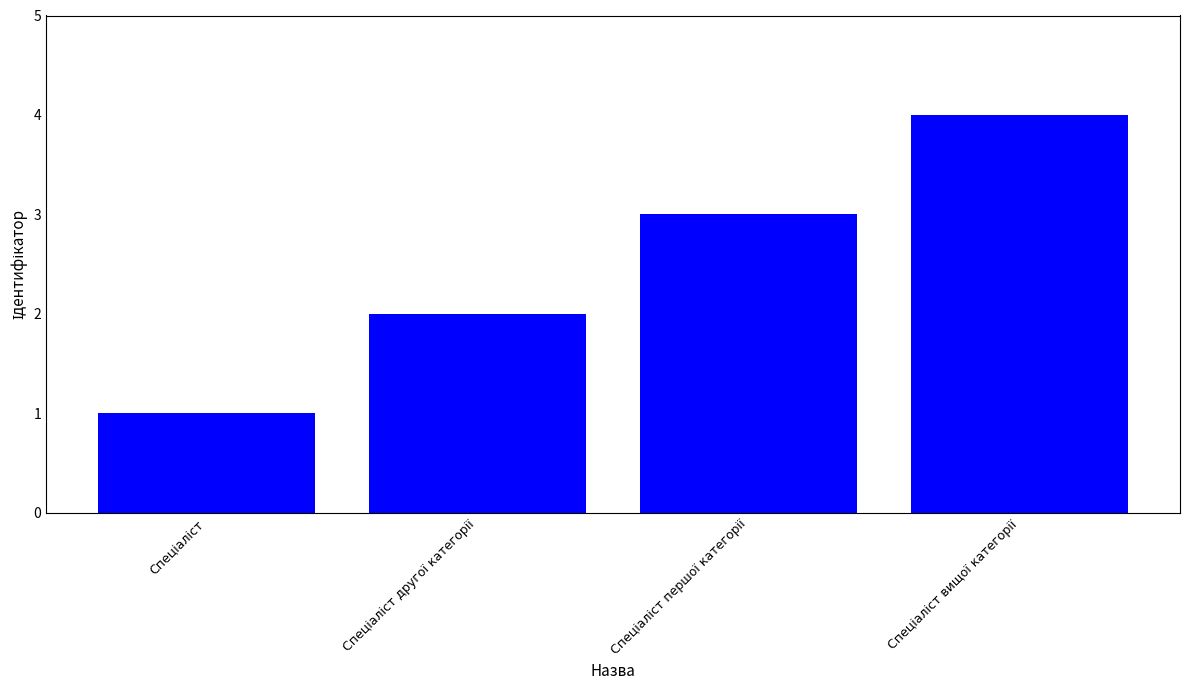

What is the sum of all values?

10